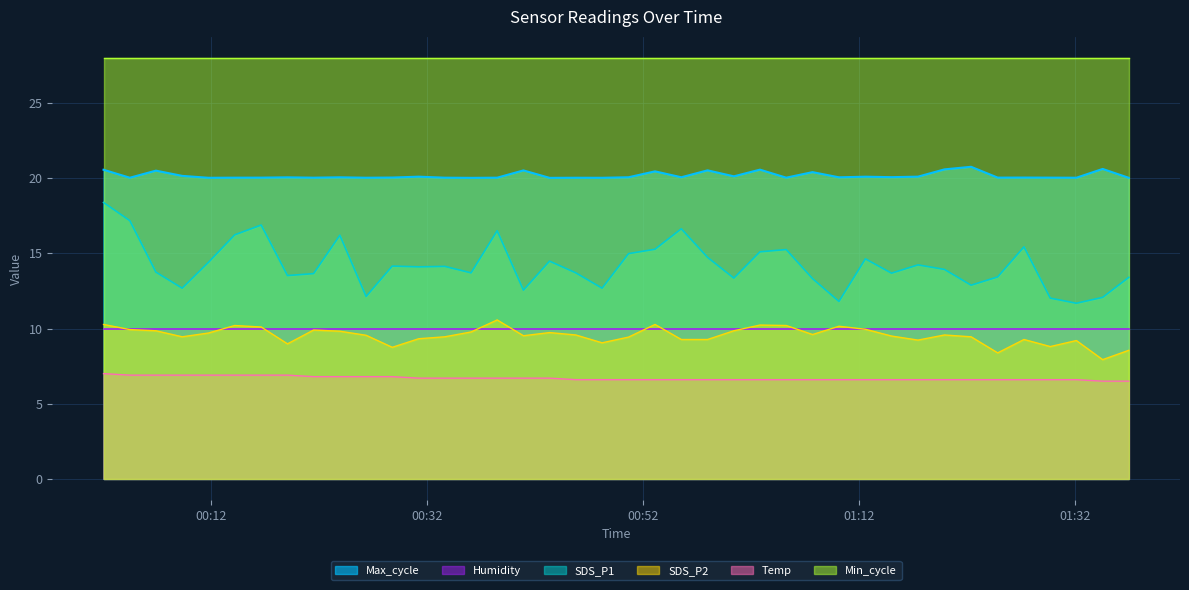

How many lines are shown in the chart?

6